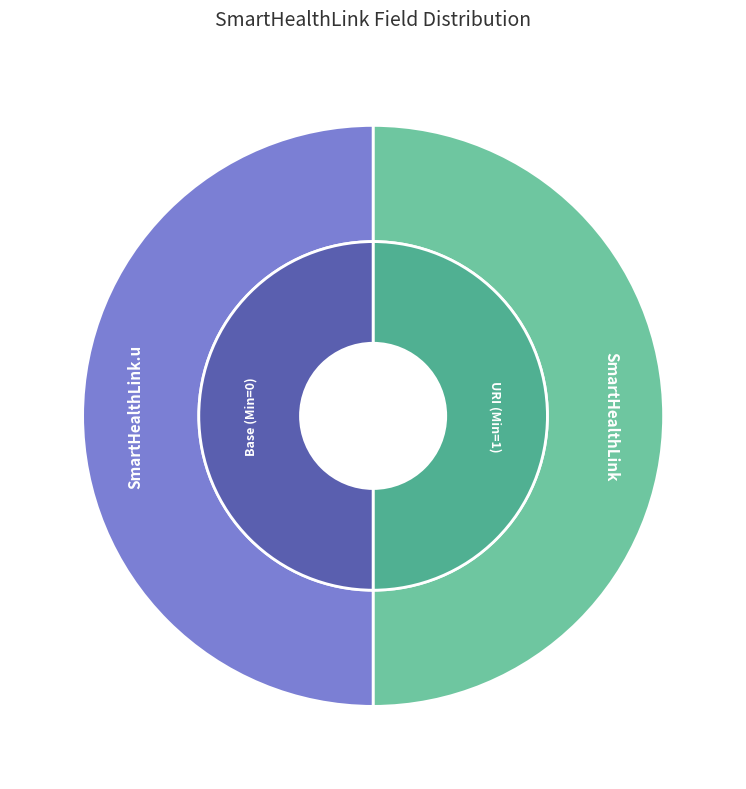

What is the total percentage of SmartHealthLink.u and SmartHealthLink?

100.0%